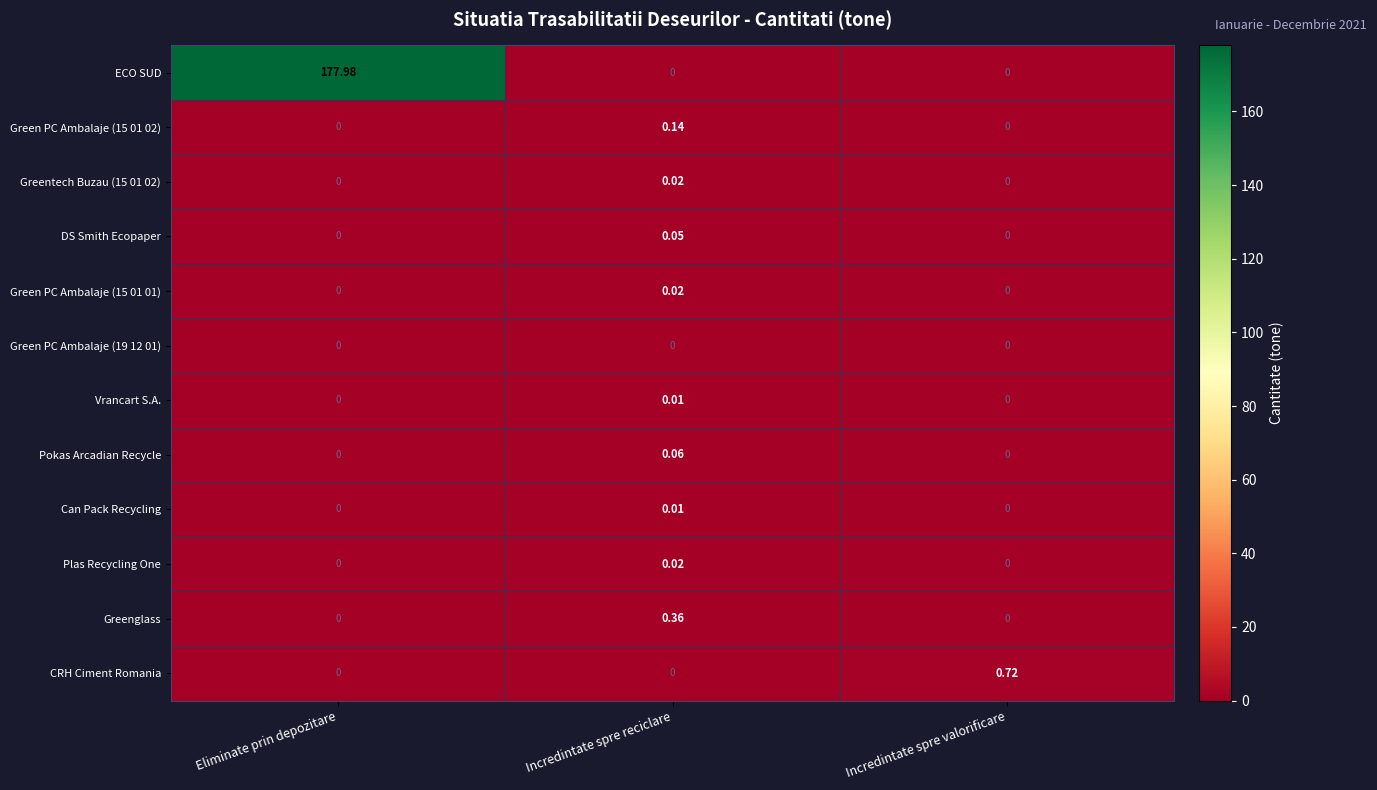

Which series has the largest total across all categories?

ECO SUD